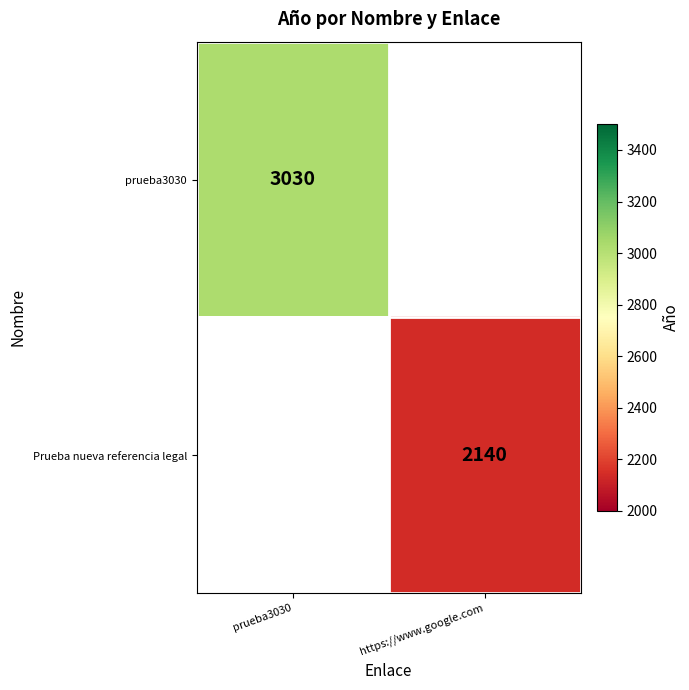

Is it true that Prueba nueva referencia legal equals 2140 at https://www.google.com?

True